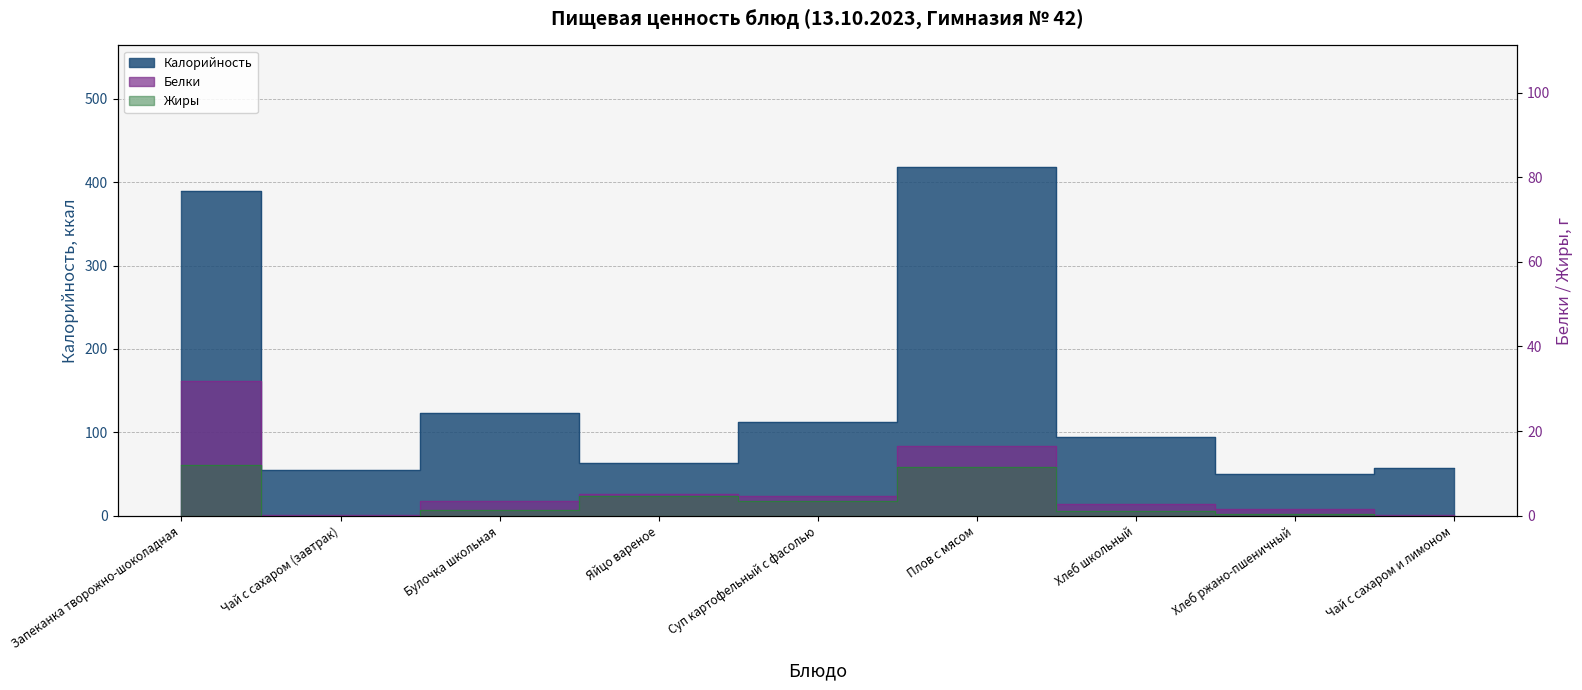

At how many categories does at least one series exceed 64?

5